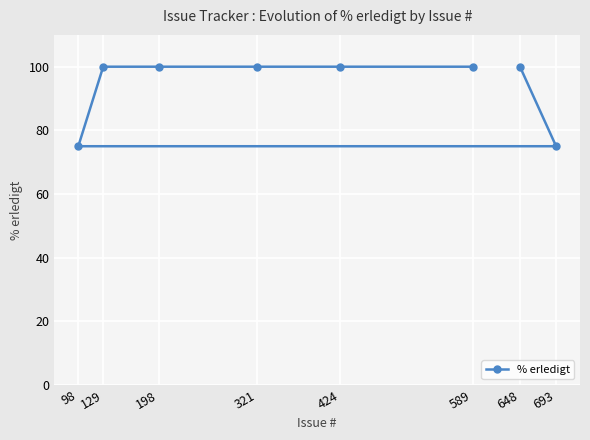

Is it true that the value at 198 is 100?

True